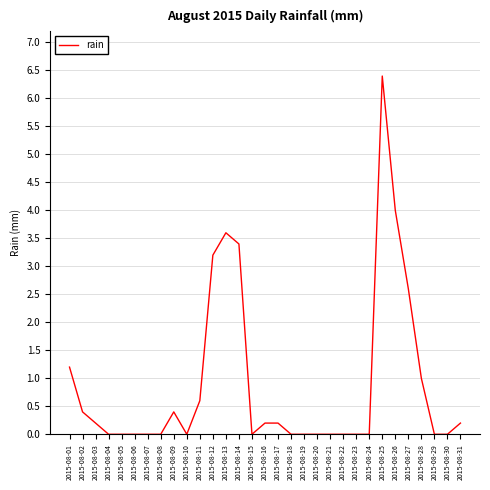

What is the greatest value displayed?

6.4